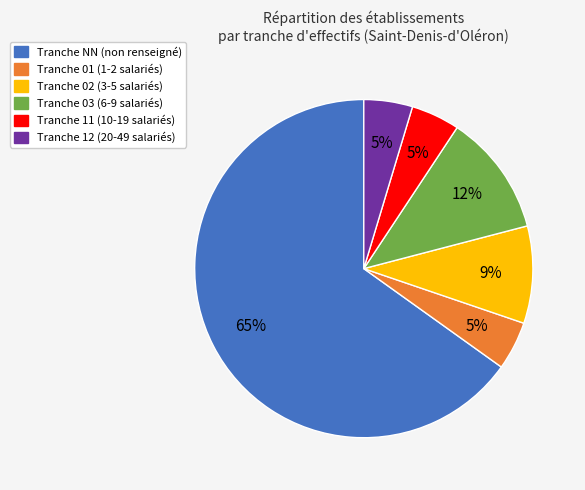

To the nearest percent, what is the average slice percentage?

17%